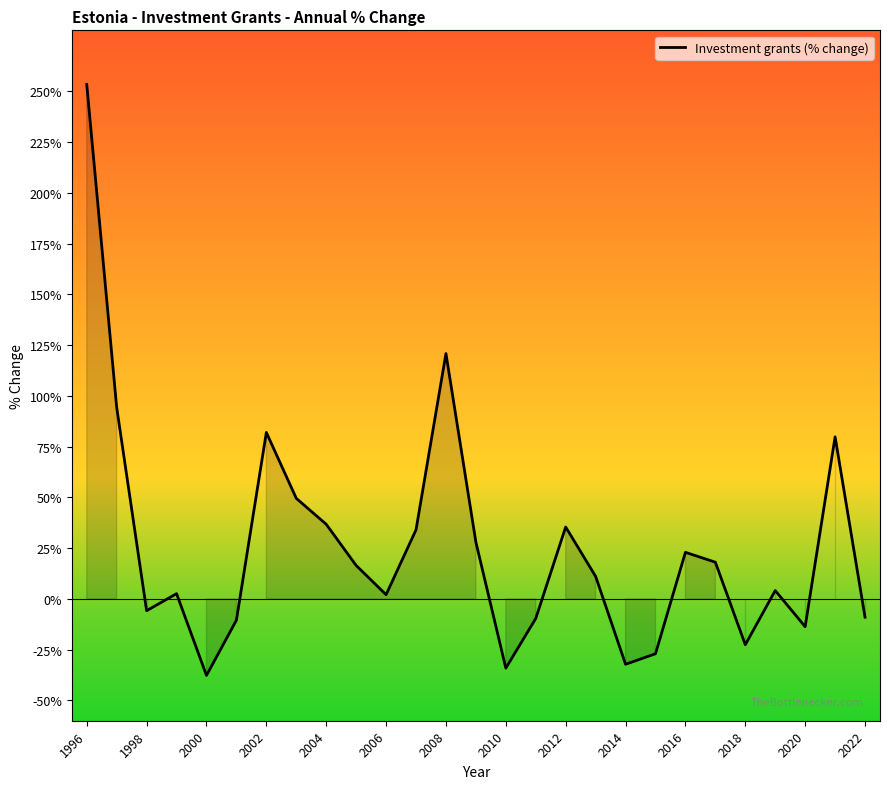

What is the difference between the maximum and minimum values?

291.0